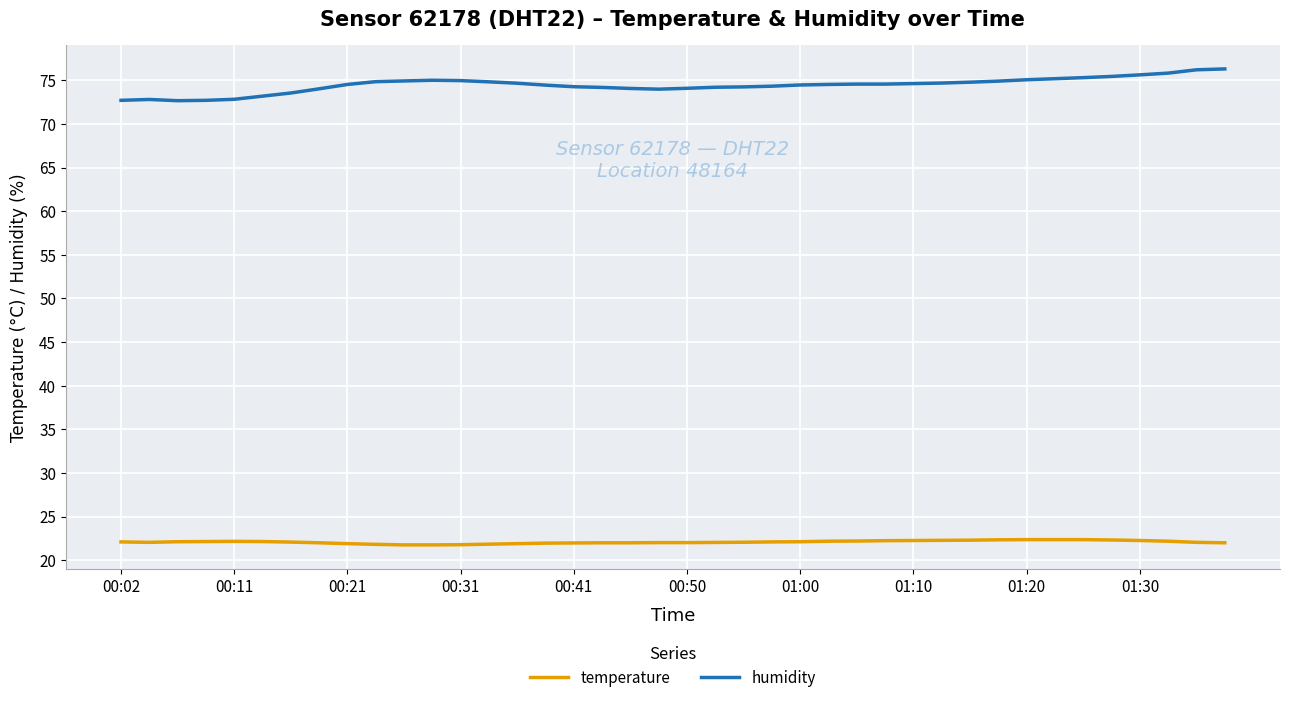

Rank the series by their average value, from lowest to highest.

temperature, humidity